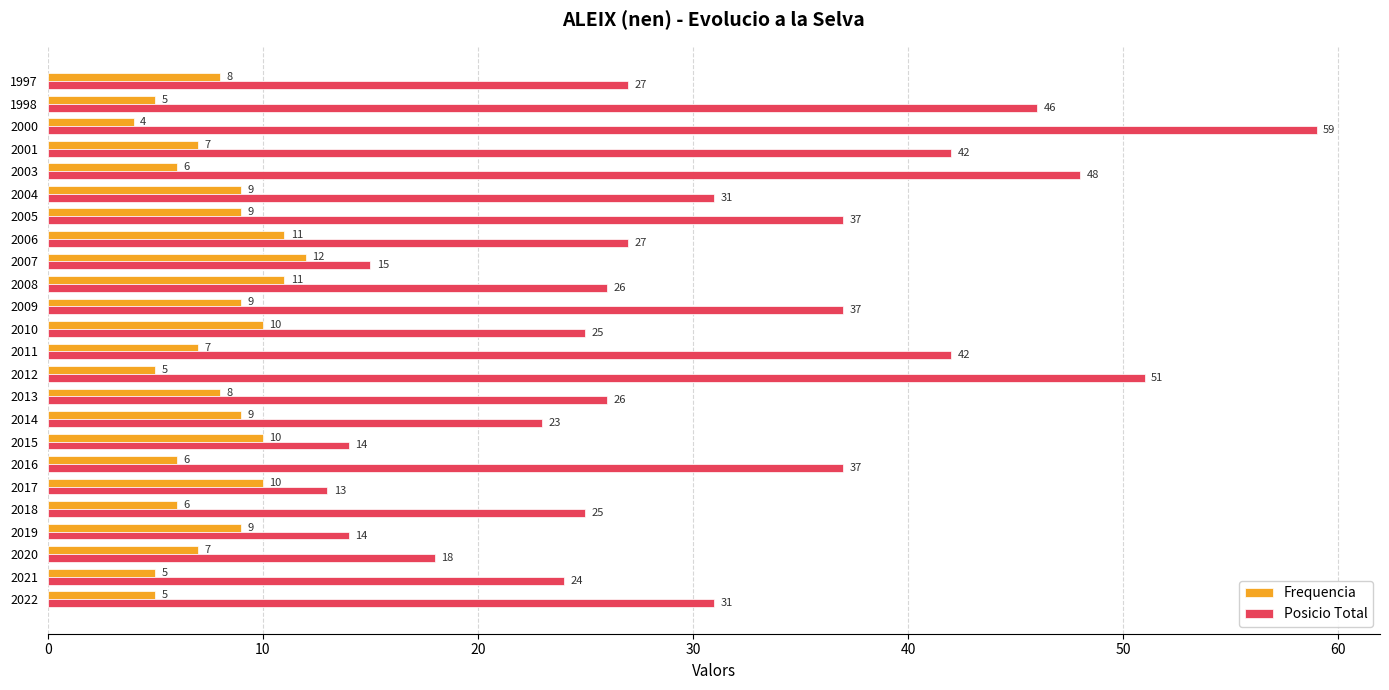

List the series in order of their peak value, highest first.

Posicio Total, Frequencia